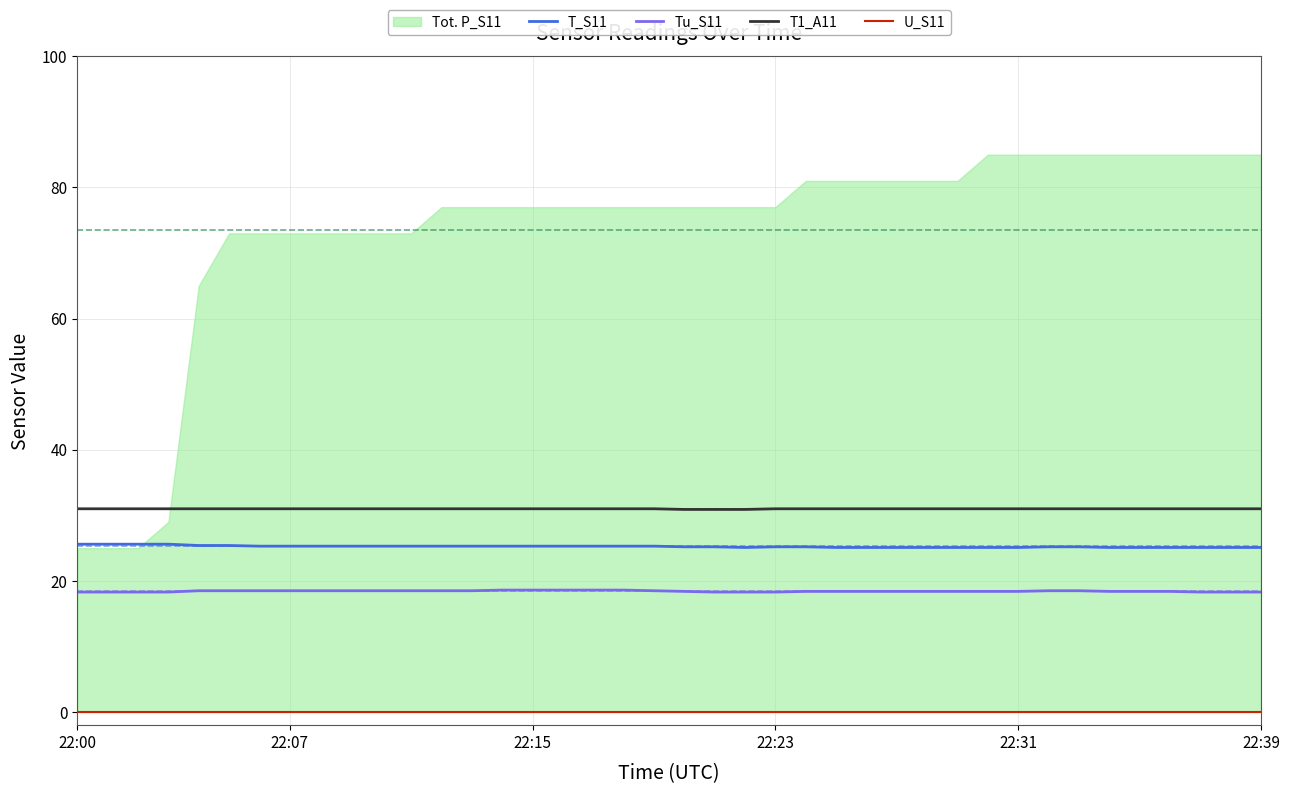

Which category has the highest value in the U_S11 series?

22:00